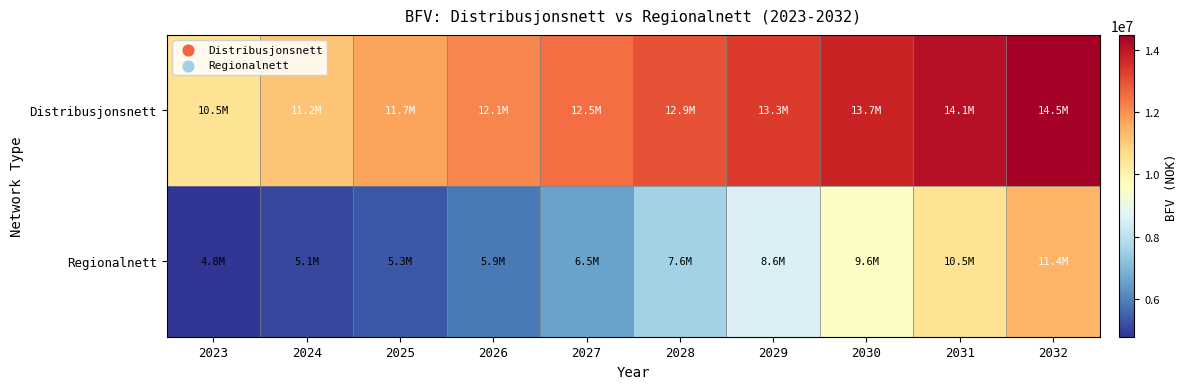

At how many categories does at least one series exceed 9492415?

10